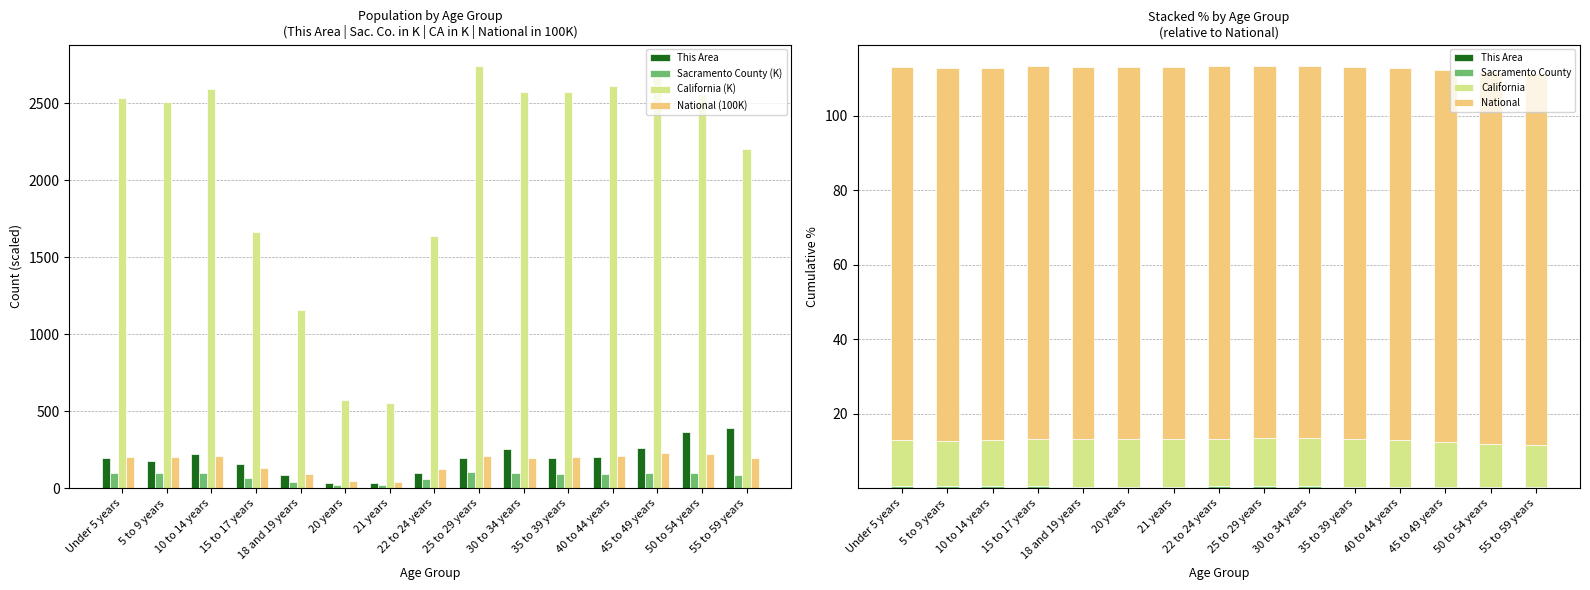

At which category is the sum across all series the highest?

45 to 49 years